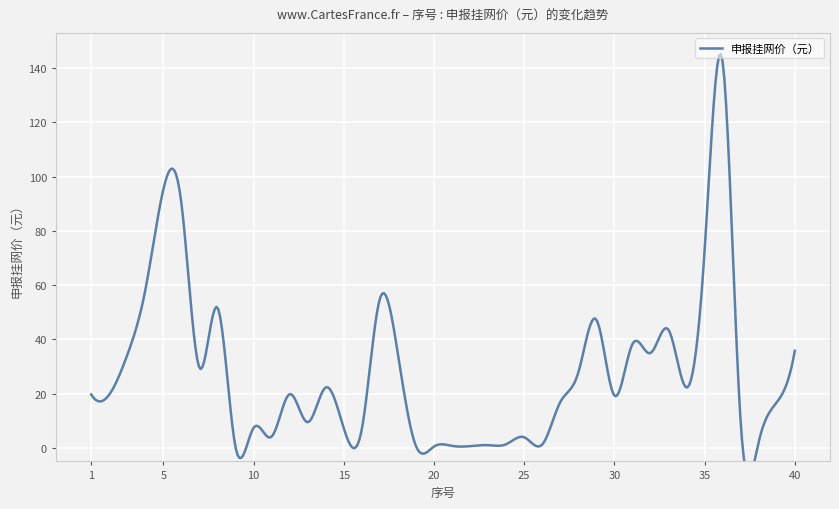

How many points are higher than both their immediate neighbors (excluding endpoints)?

12